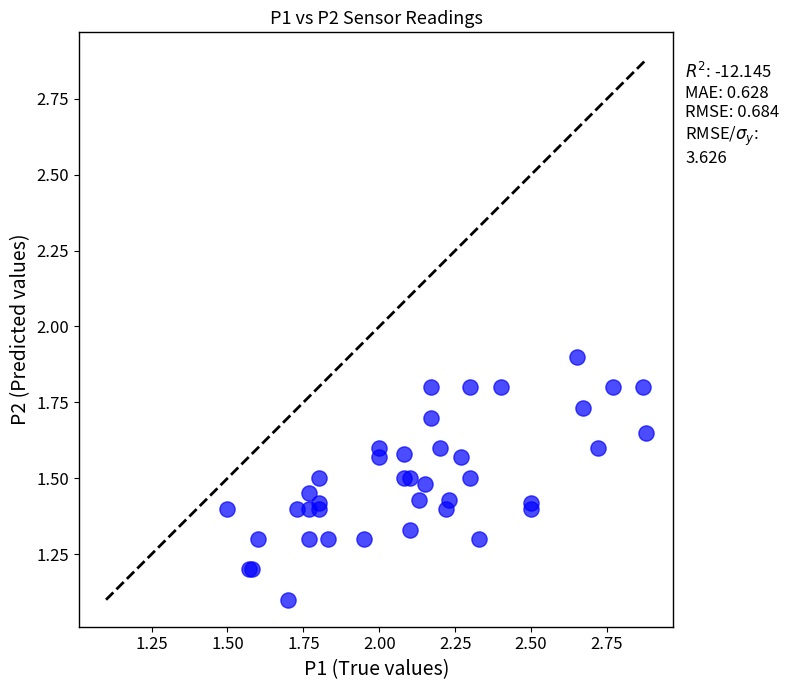

What Y value in the scatter plot is closest to 1?

1.1